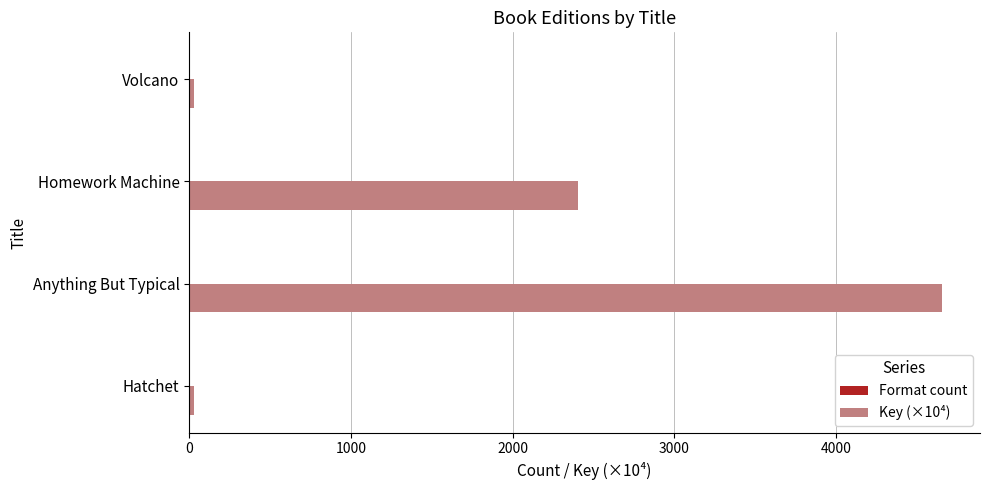

Which series has the largest total across all categories?

Key (×10⁴)